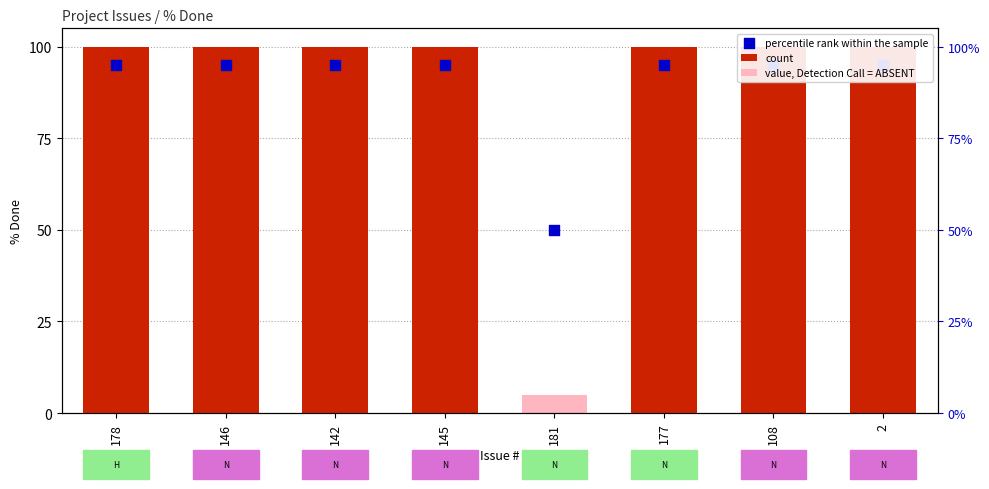

What is the ratio of the value at 145 to the value at 177?

1.0